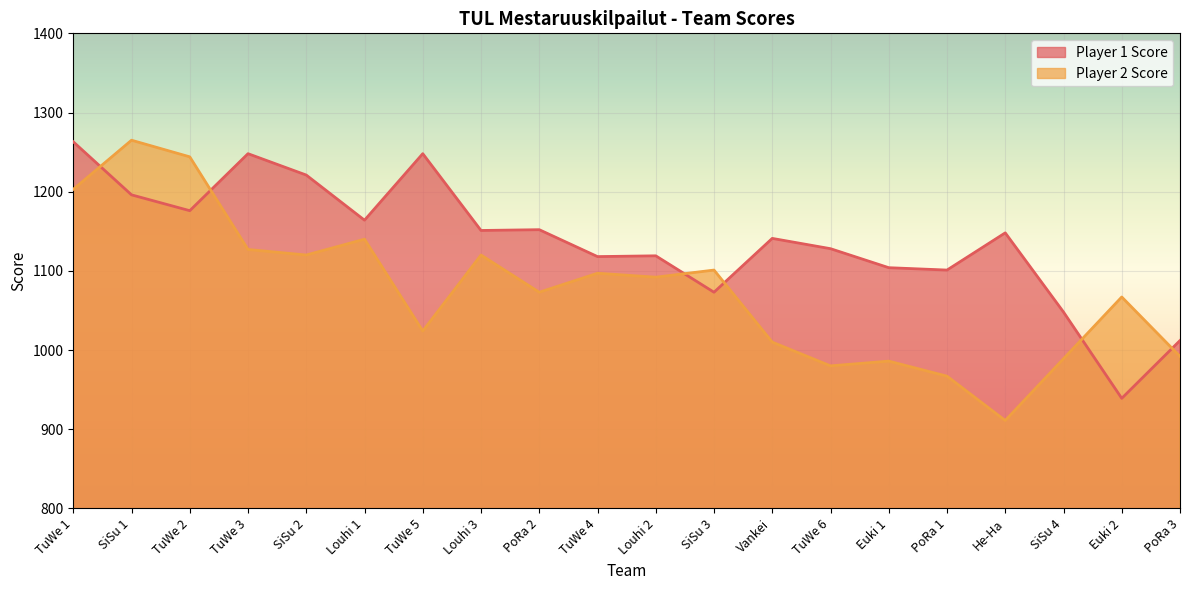

How many lines are shown in the chart?

2